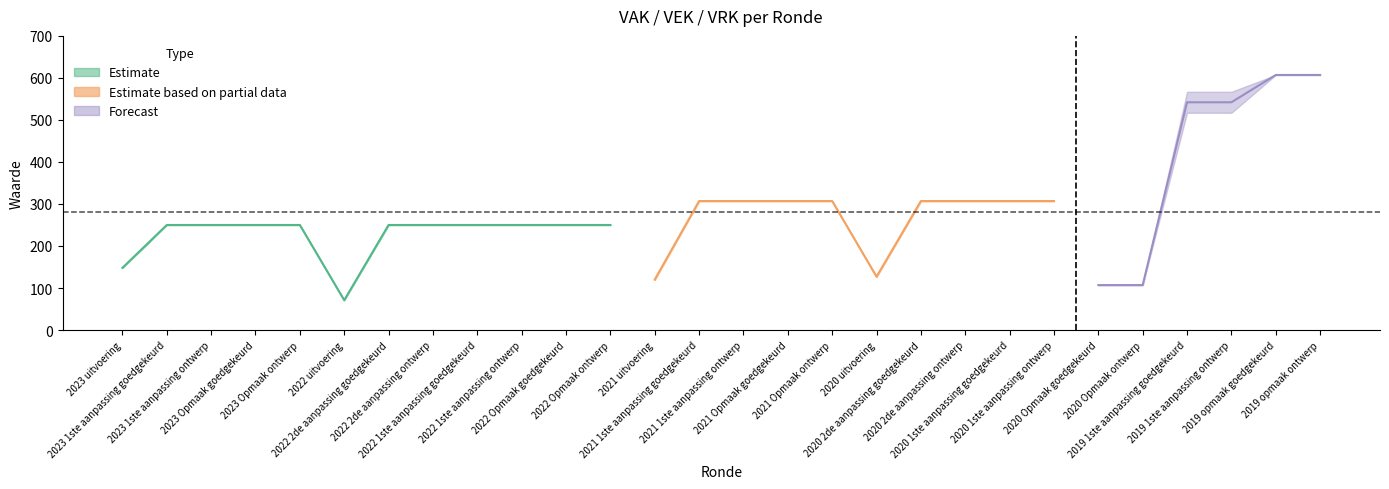

Count the VEK values in the range 250 to 307.

18